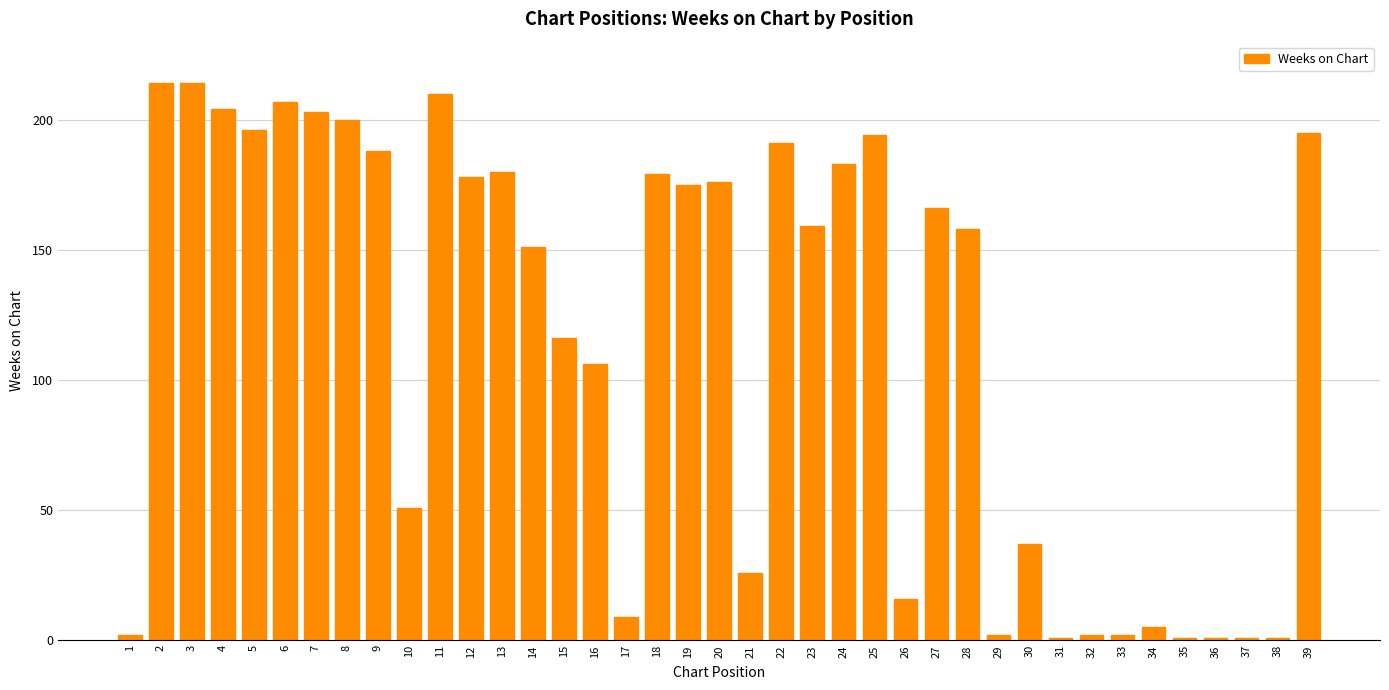

What is the difference between the maximum and minimum values?

213